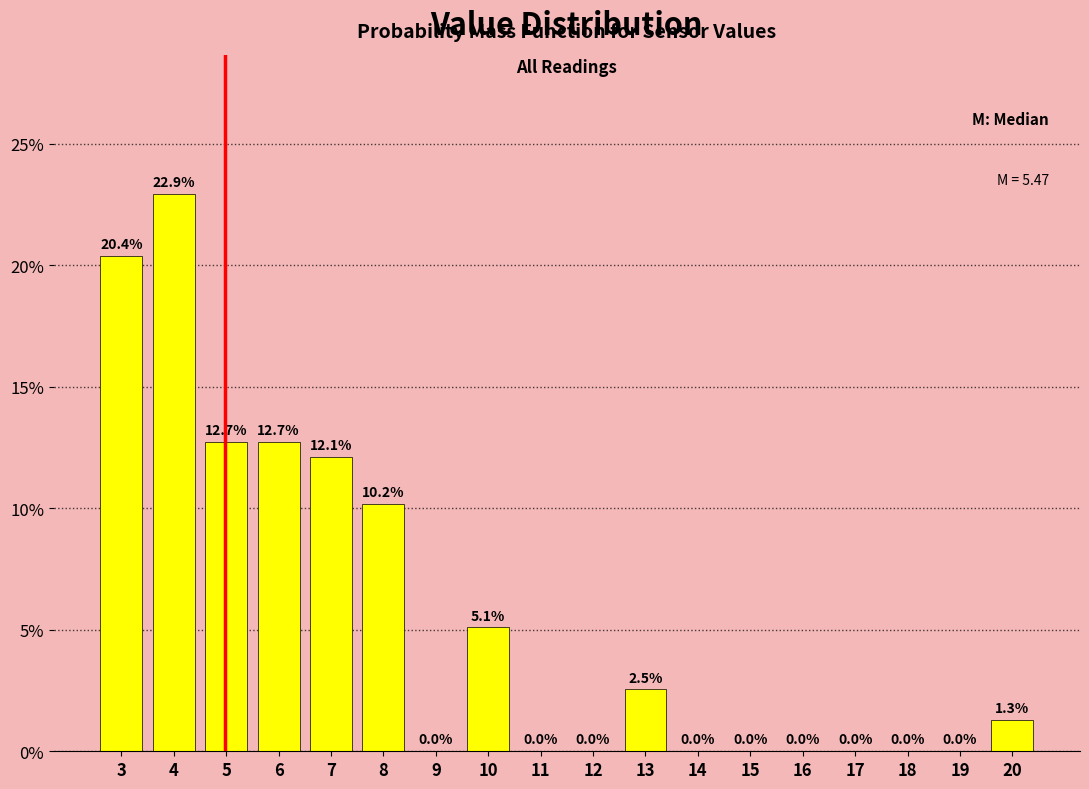

Are the bars horizontal?

No